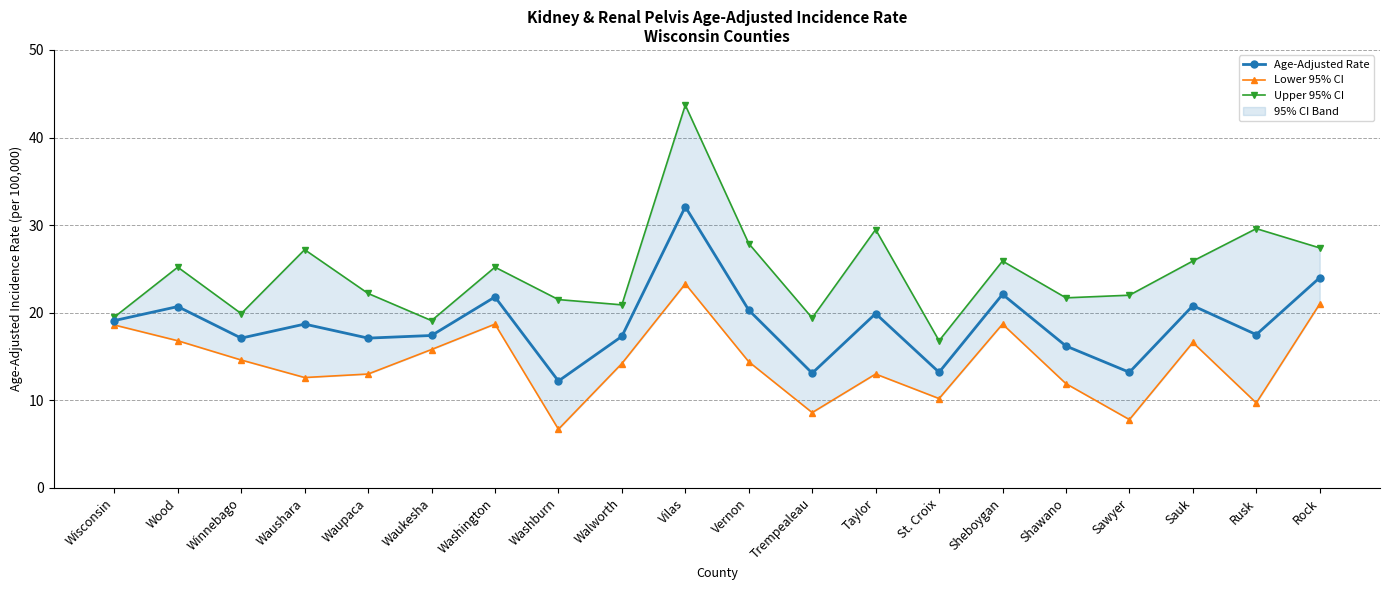

The Lower 95% CI series shows 13.0 at Waupaca. True or false?

True